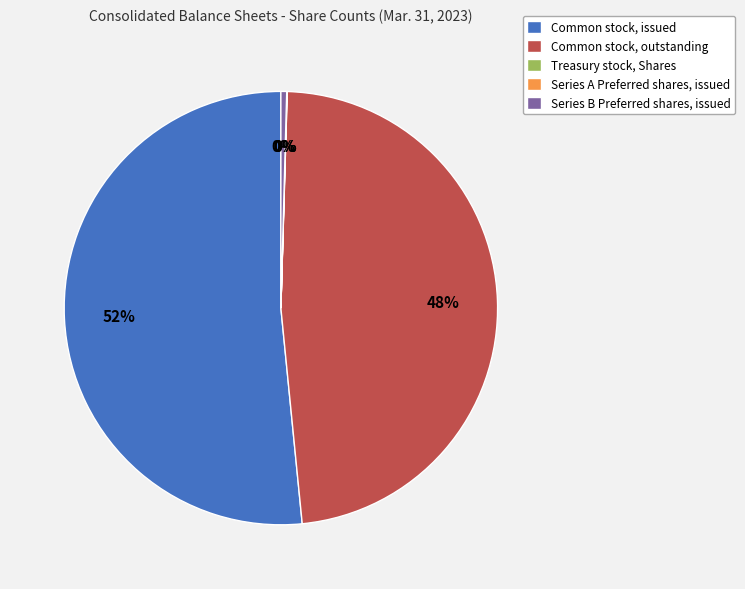

To the nearest percent, what portion does Common stock, outstanding represent?

48%